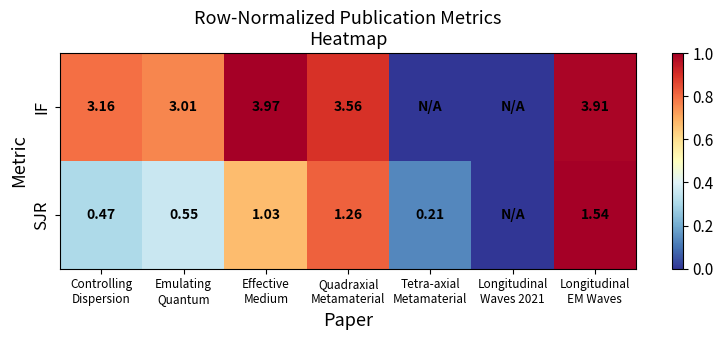

The IF series shows 0.3 at Longitudinal Waves 2021. True or false?

False